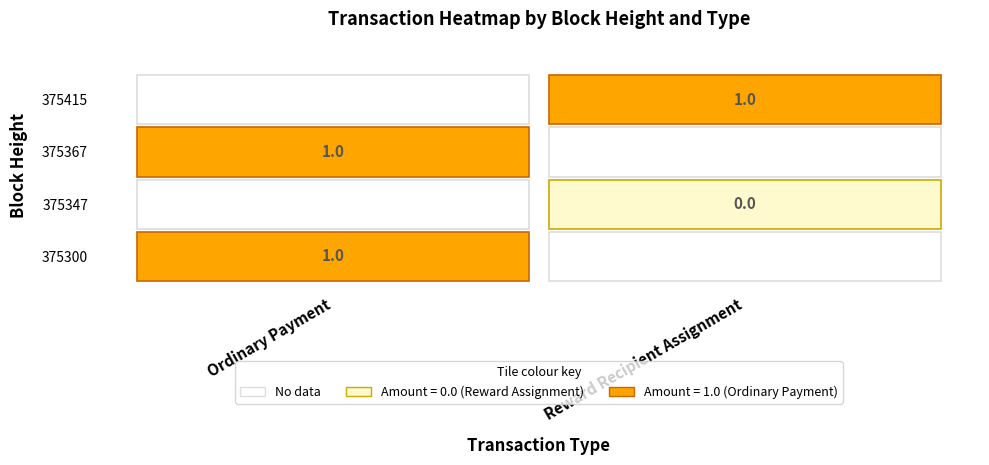

What is the highest value of the Ordinary Payment series?

1